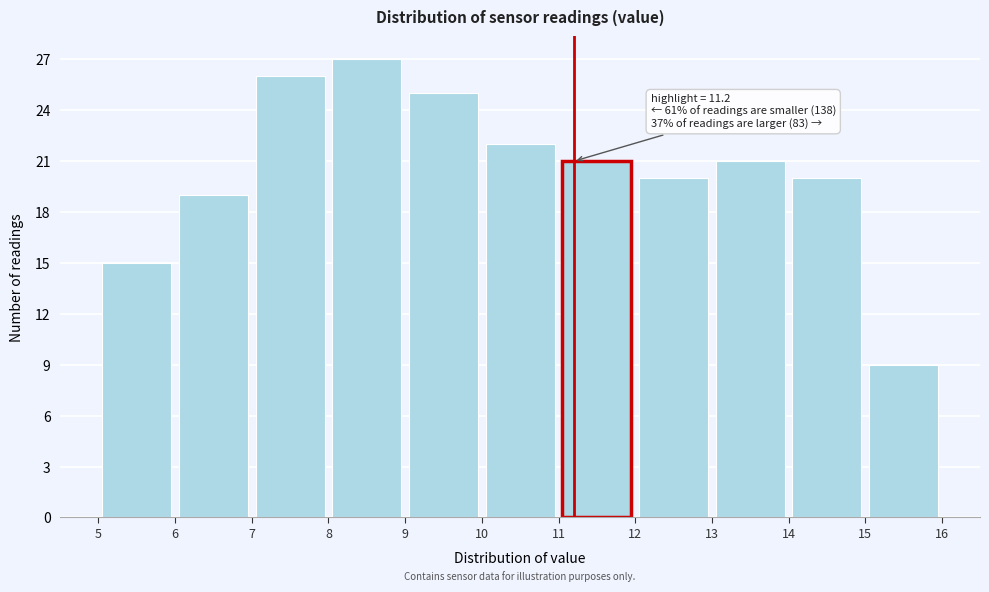

Over which range of the x-axis is the bar tallest?

8 to 9